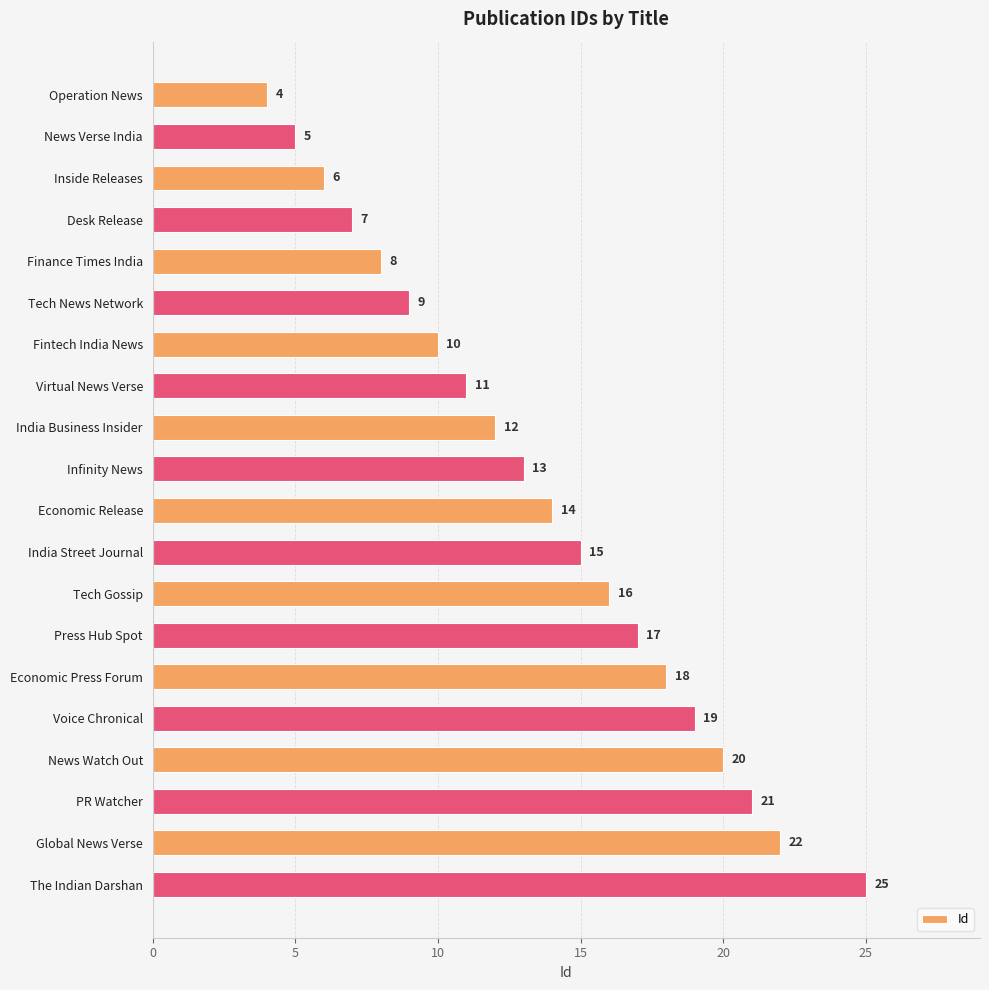

What is the smallest value displayed?

4